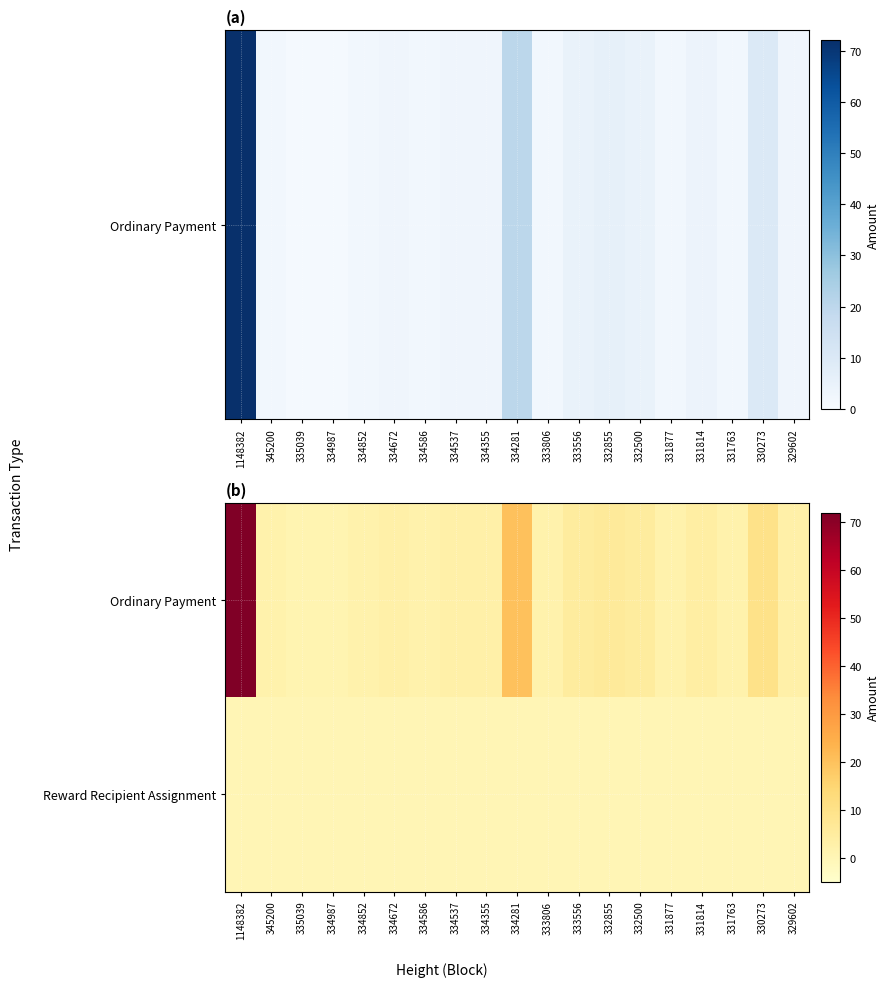

Reading left to right, what are all the values shown in this chart?

Ordinary Payment: 1148382=72	345200=2	335039=1	334987=1	334852=2	334672=3	334586=2	334537=3	334355=3	334281=20	333806=2	333556=5	332855=6	332500=5	331877=2	331814=4	331763=2	330273=10	329602=3
Reward Recipient Assignment: 1148382=0	345200=0	335039=0	334987=0	334852=0	334672=0	334586=0	334537=0	334355=0	334281=0	333806=0	333556=0	332855=0	332500=0	331877=0	331814=0	331763=0	330273=0	329602=0